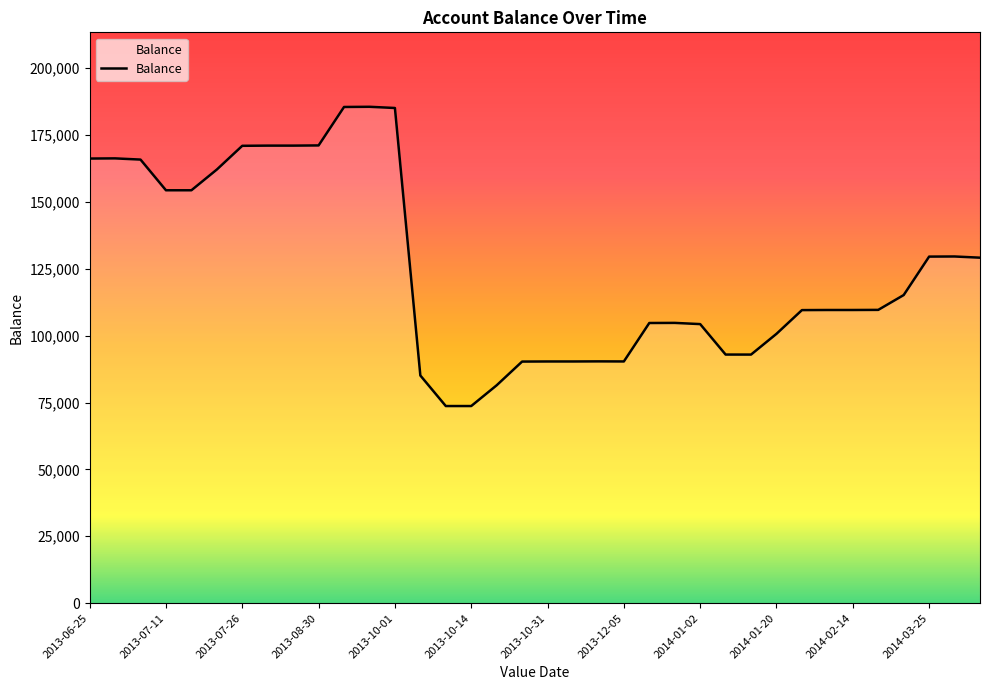

What is the difference between the maximum and minimum values?

111873.7